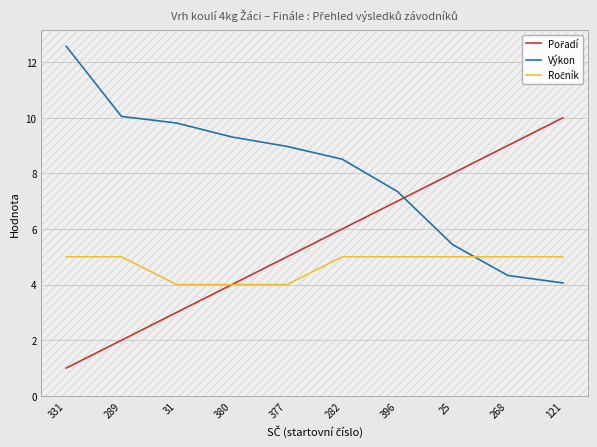

What is the maximum value shown in the chart?

12.6